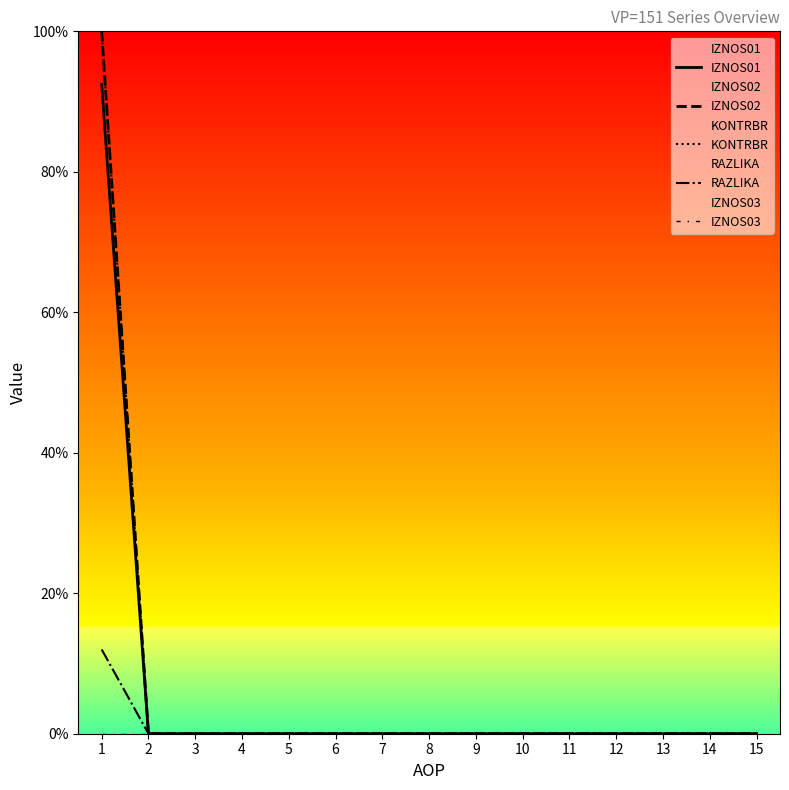

Which series has the largest range (max minus min)?

IZNOS02